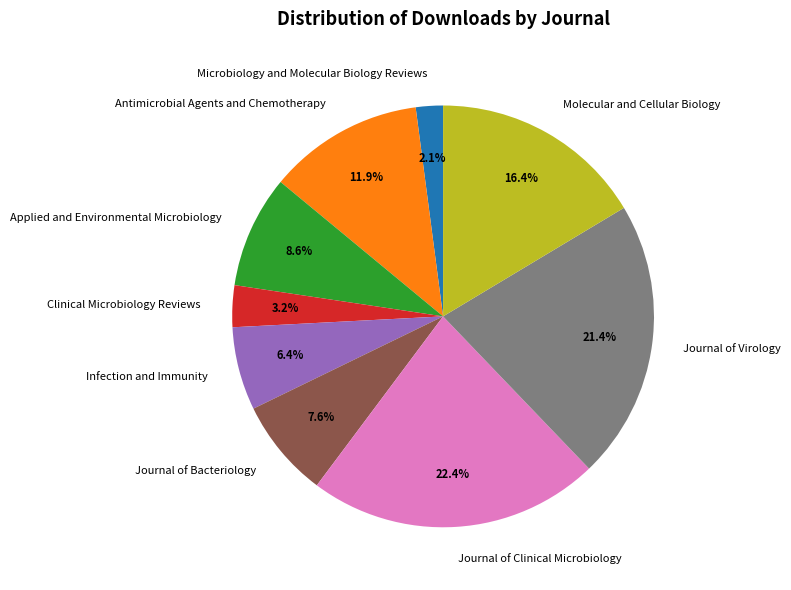

Count the number of slices in the pie.

9